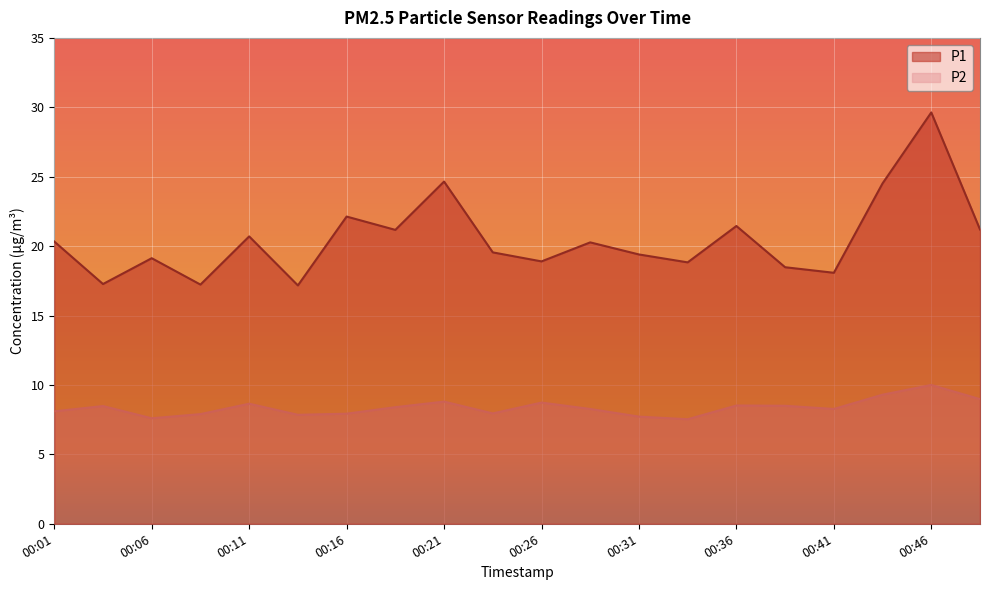

The P1 series shows 32.0 at 00:43. True or false?

False